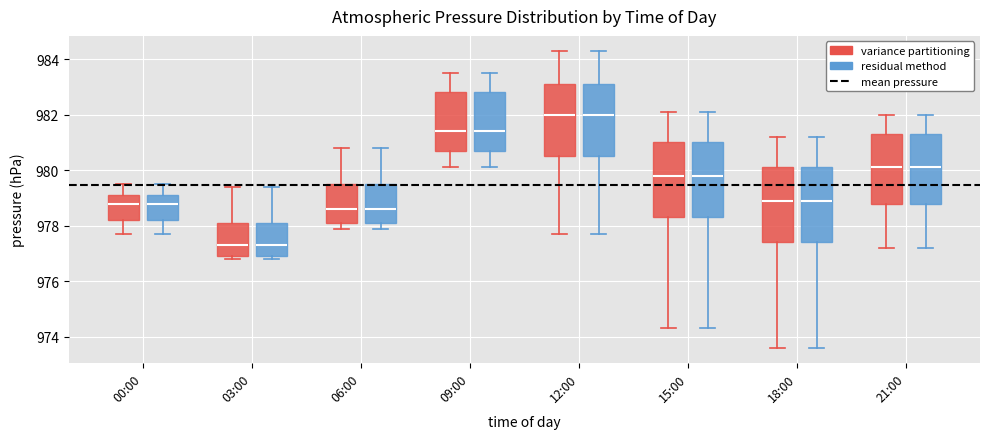

Reading left to right, transcribe this box plot: for each box, give where its median line is, the range the box spans, and where its two whiskers end, as read against the y-axis. The values are not printed on the chart, so give them approximately, as read against the axis.

00:00 (variance partitioning): median 978.8, box 978.2 to 979.2, whiskers 977.8 to 979.6
00:00 (residual method): median 978.8, box 978.2 to 979.2, whiskers 977.8 to 979.6
03:00 (variance partitioning): median 977.4, box 977.0 to 978.2, whiskers 976.8 to 979.4
03:00 (residual method): median 977.4, box 977.0 to 978.2, whiskers 976.8 to 979.4
06:00 (variance partitioning): median 978.6, box 978.2 to 979.6, whiskers 978.0 to 980.8
06:00 (residual method): median 978.6, box 978.2 to 979.6, whiskers 978.0 to 980.8
09:00 (variance partitioning): median 981.4, box 980.8 to 982.8, whiskers 980.2 to 983.6
09:00 (residual method): median 981.4, box 980.8 to 982.8, whiskers 980.2 to 983.6
12:00 (variance partitioning): median 982.0, box 980.6 to 983.2, whiskers 977.8 to 984.4
12:00 (residual method): median 982.0, box 980.6 to 983.2, whiskers 977.8 to 984.4
15:00 (variance partitioning): median 979.8, box 978.4 to 981.0, whiskers 974.4 to 982.2
15:00 (residual method): median 979.8, box 978.4 to 981.0, whiskers 974.4 to 982.2
18:00 (variance partitioning): median 979.0, box 977.4 to 980.2, whiskers 973.6 to 981.2
18:00 (residual method): median 979.0, box 977.4 to 980.2, whiskers 973.6 to 981.2
21:00 (variance partitioning): median 980.2, box 978.8 to 981.4, whiskers 977.2 to 982.0
21:00 (residual method): median 980.2, box 978.8 to 981.4, whiskers 977.2 to 982.0